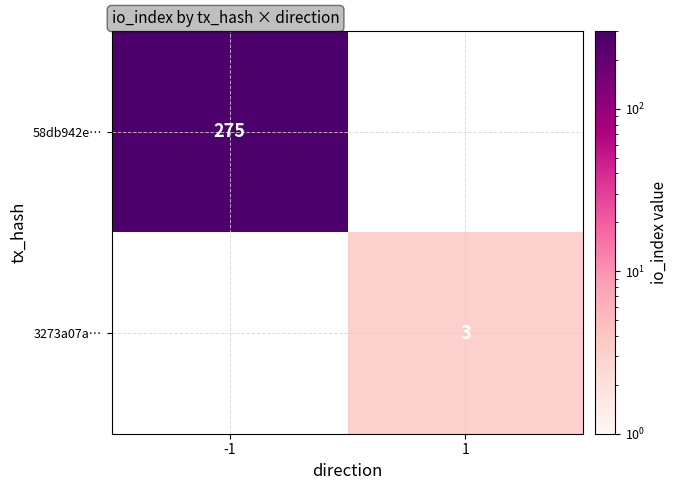

True or false: 58db942e… has a value of 141 at -1.

False